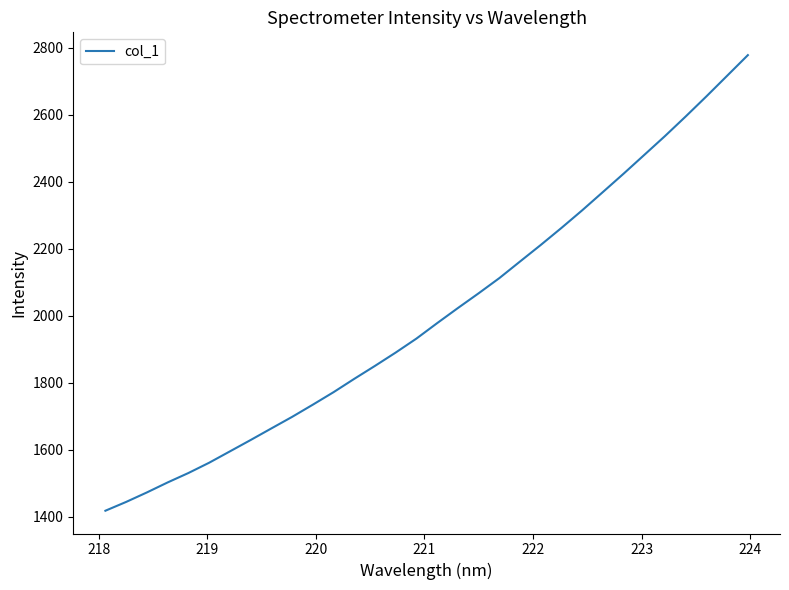

What is the difference between the maximum and minimum values?

1360.0